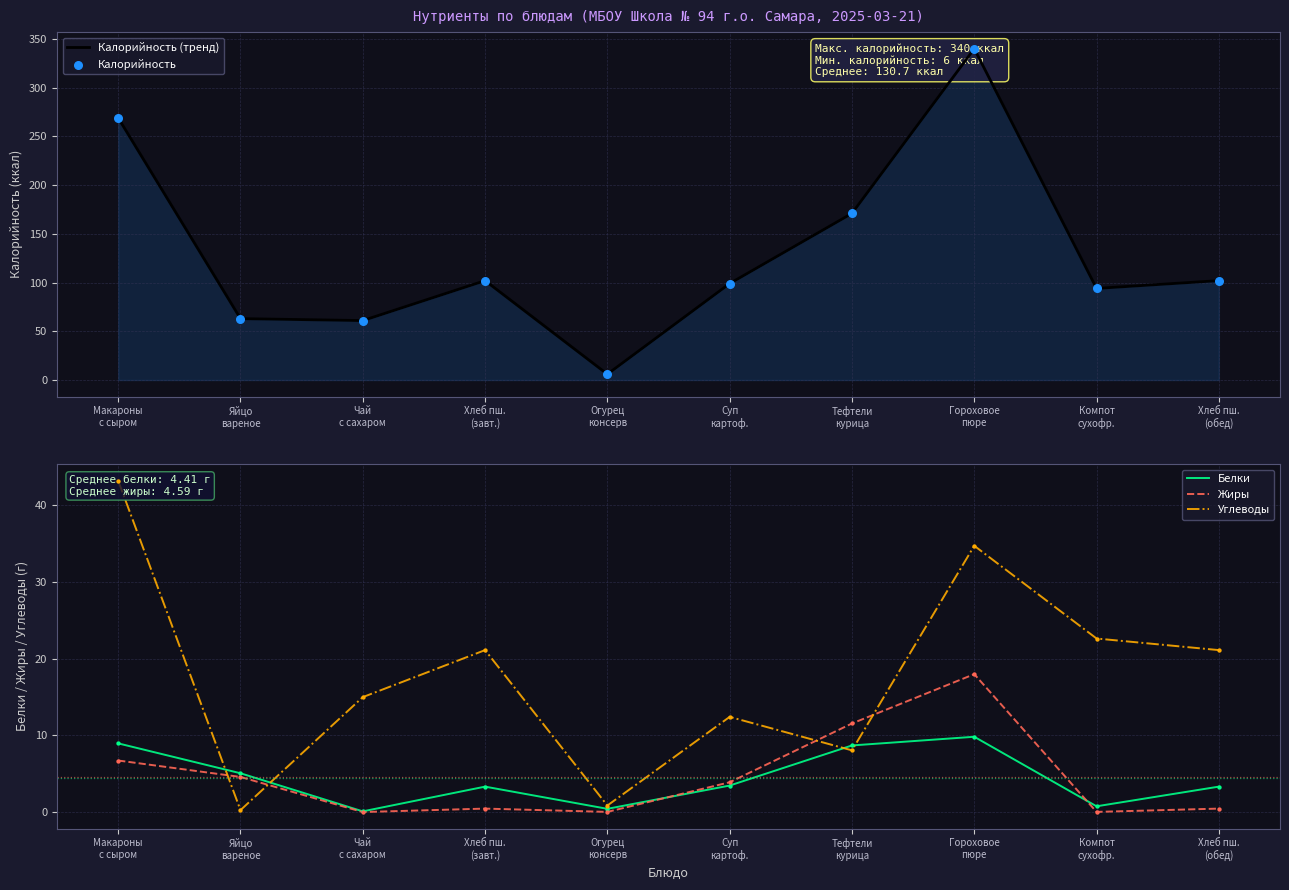

At how many categories does at least one series exceed 297?

1